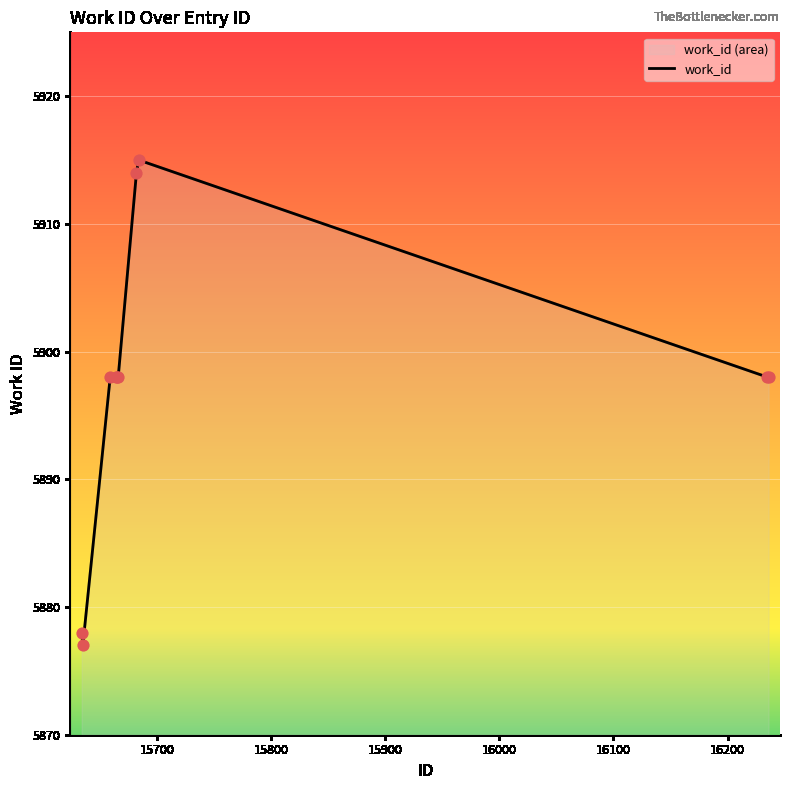

What is the minimum value shown in the chart?

5877